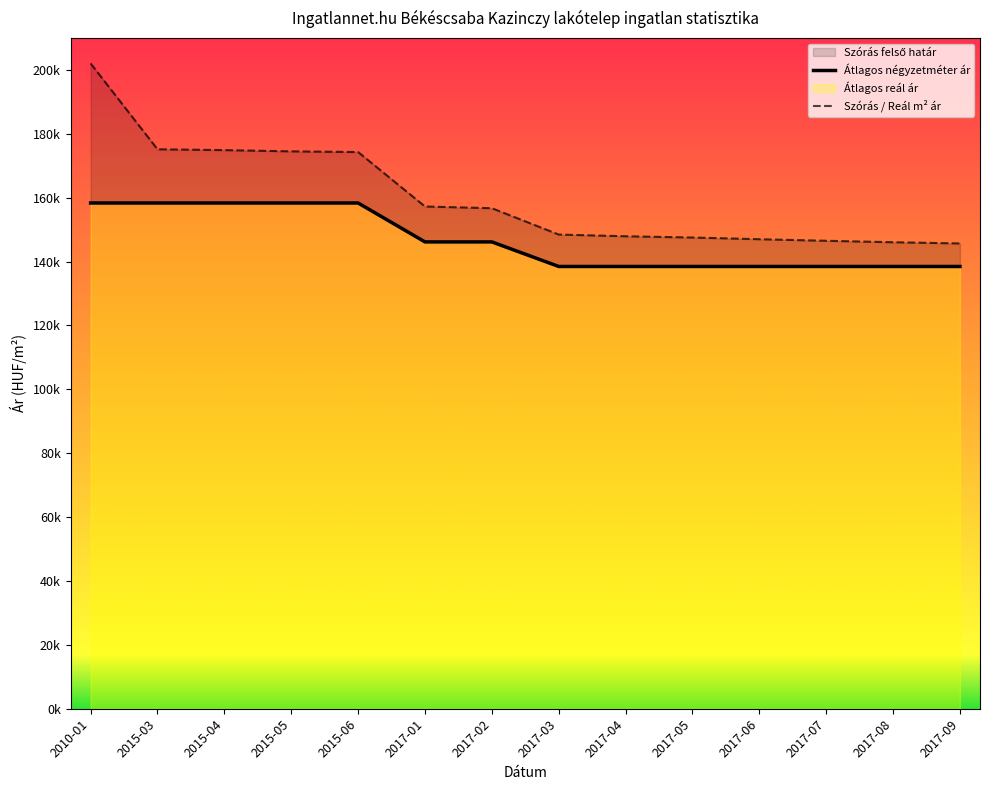

At which label is Átlagos négyzetméter ár closest to 148397?

2017-01